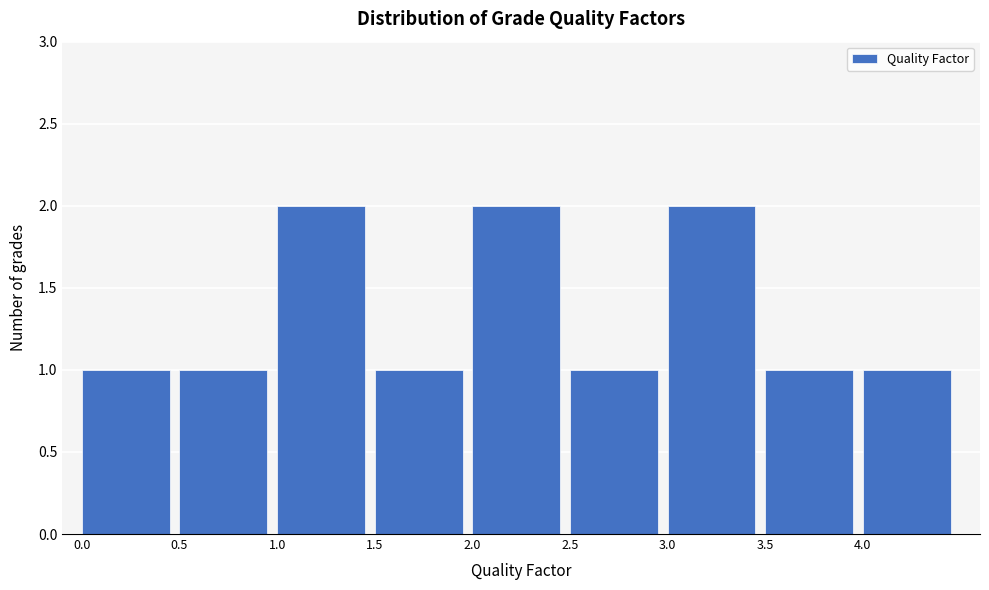

Reading left to right, list every bar in this chart as the range it spans on the x-axis followed by its height. The values are not printed on the chart, so give them approximately, as read against the axis.

0.0 to 0.5: 1
0.5 to 1.0: 1
1.0 to 1.5: 2
1.5 to 2.0: 1
2.0 to 2.5: 2
2.5 to 3.0: 1
3.0 to 3.5: 2
3.5 to 4.0: 1
4.0 to 4.5: 1